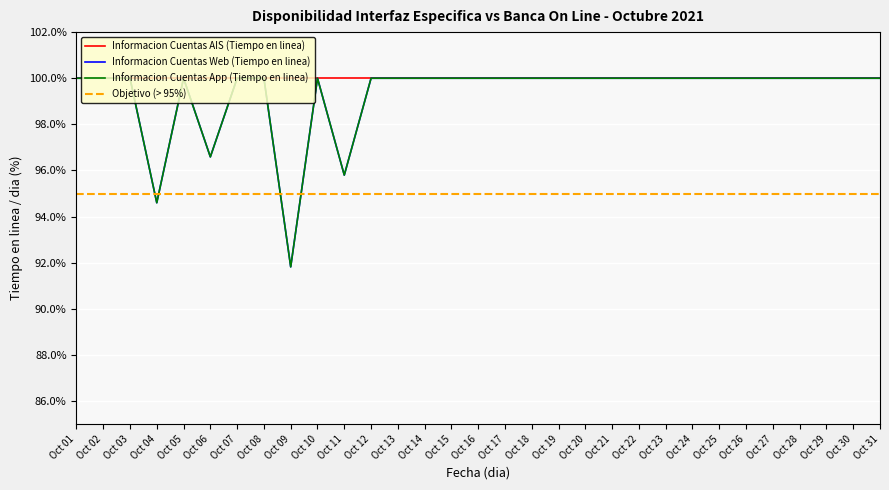

What is the sum of all Informacion Cuentas App (Tiempo en linea) values?

3078.8